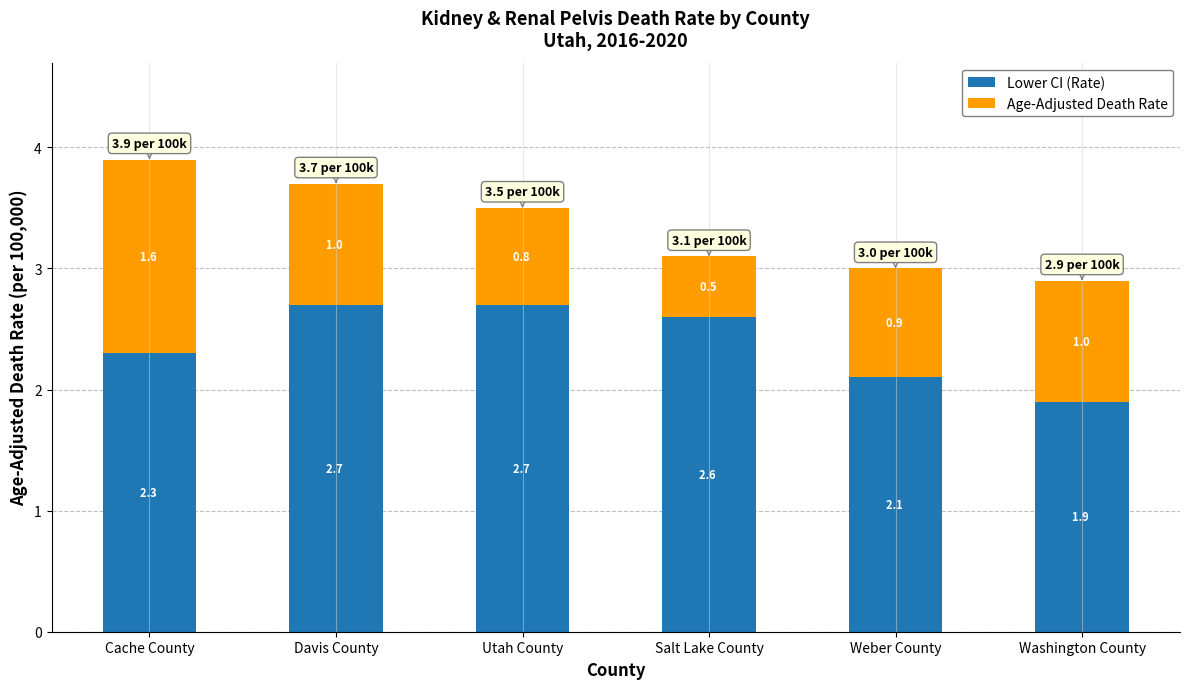

True or false: Lower CI (Rate) has a value of 1.9 at Washington County.

True